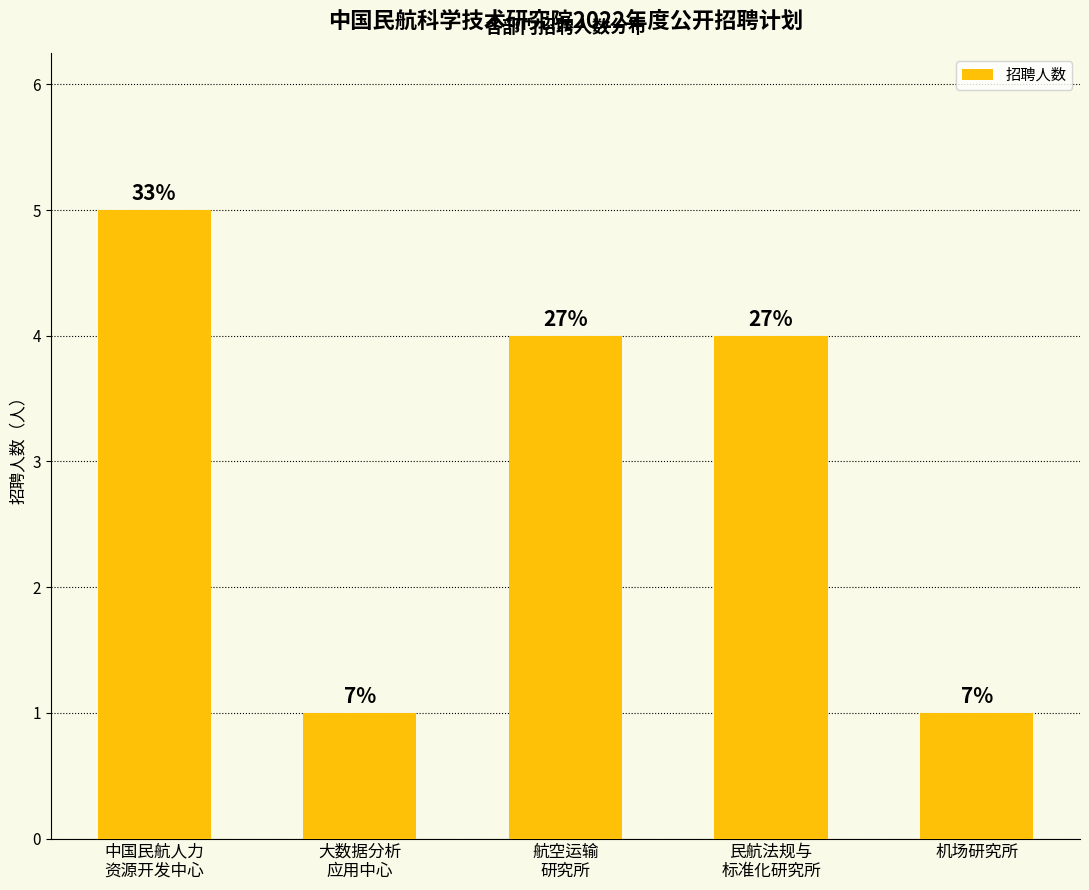

Are the bars horizontal?

No